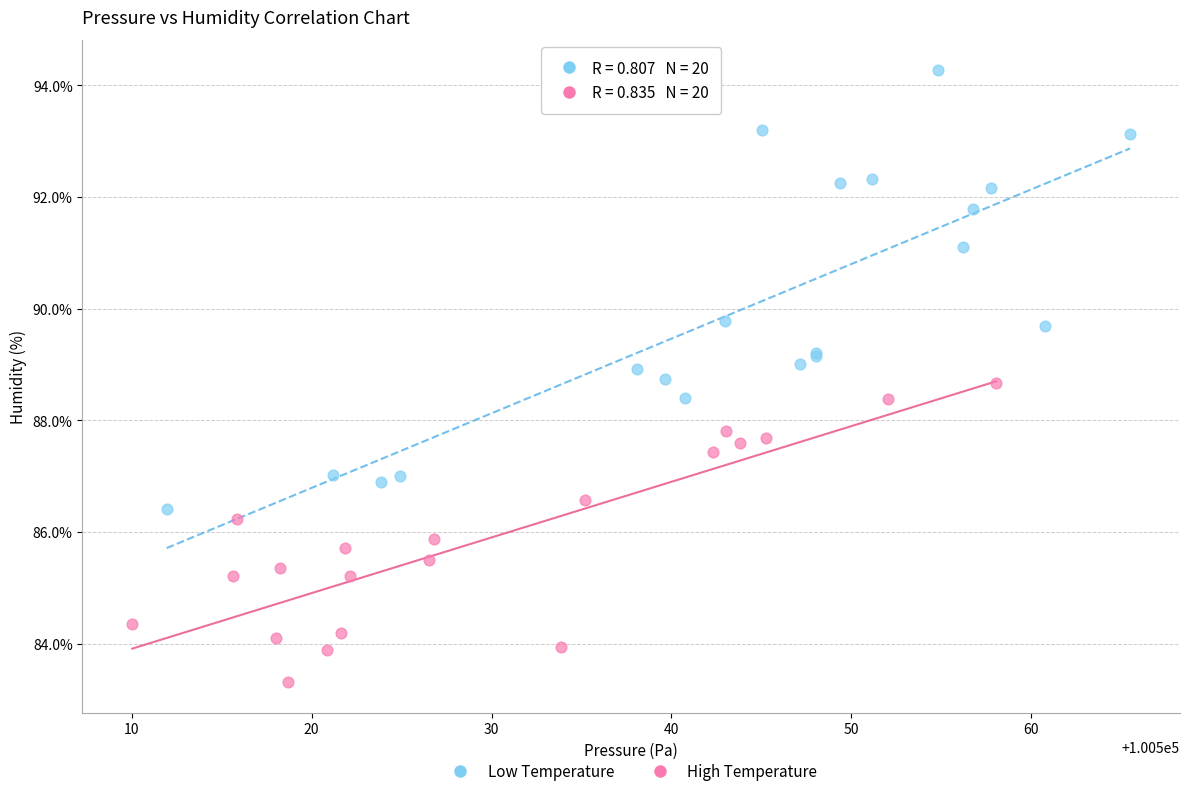

Which series reaches the maximum Y coordinate?

Low Temperature